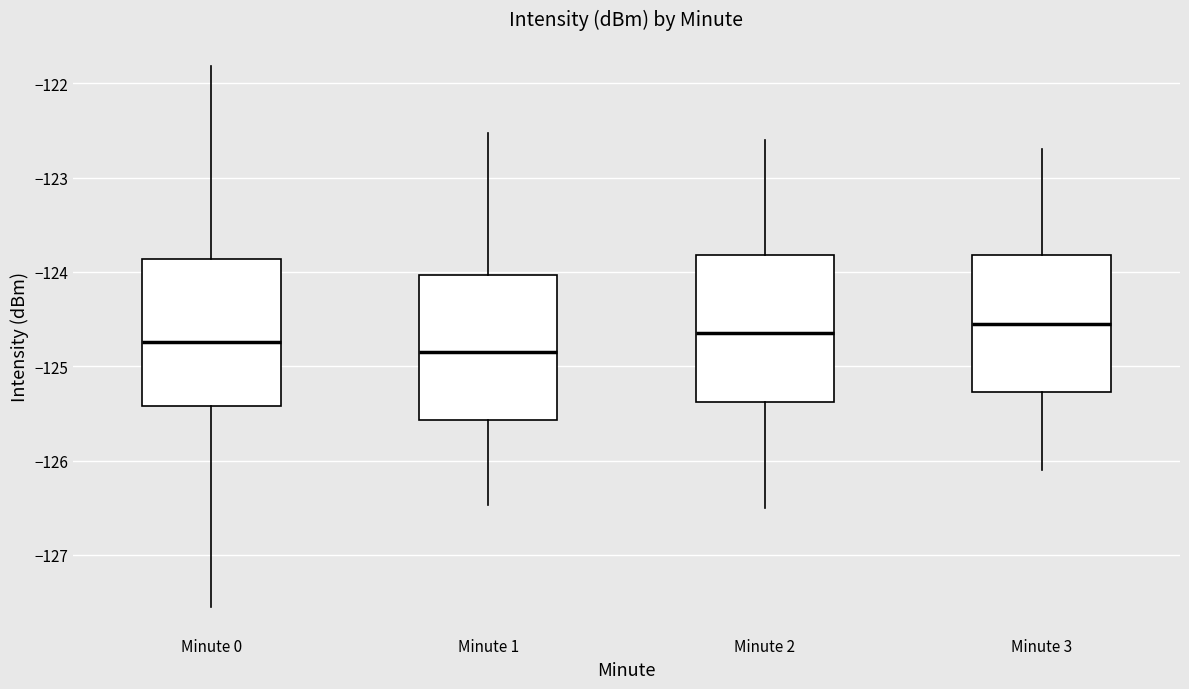

Reading left to right, transcribe this box plot: for each box, give where its median line is, the range the box spans, and where its two whiskers end, as read against the y-axis. The values are not printed on the chart, so give them approximately, as read against the axis.

Minute 0: median -124.7, box -125.4 to -123.9, whiskers -127.5 to -121.8
Minute 1: median -124.8, box -125.6 to -124.0, whiskers -126.5 to -122.5
Minute 2: median -124.6, box -125.4 to -123.8, whiskers -126.5 to -122.6
Minute 3: median -124.5, box -125.3 to -123.8, whiskers -126.1 to -122.7